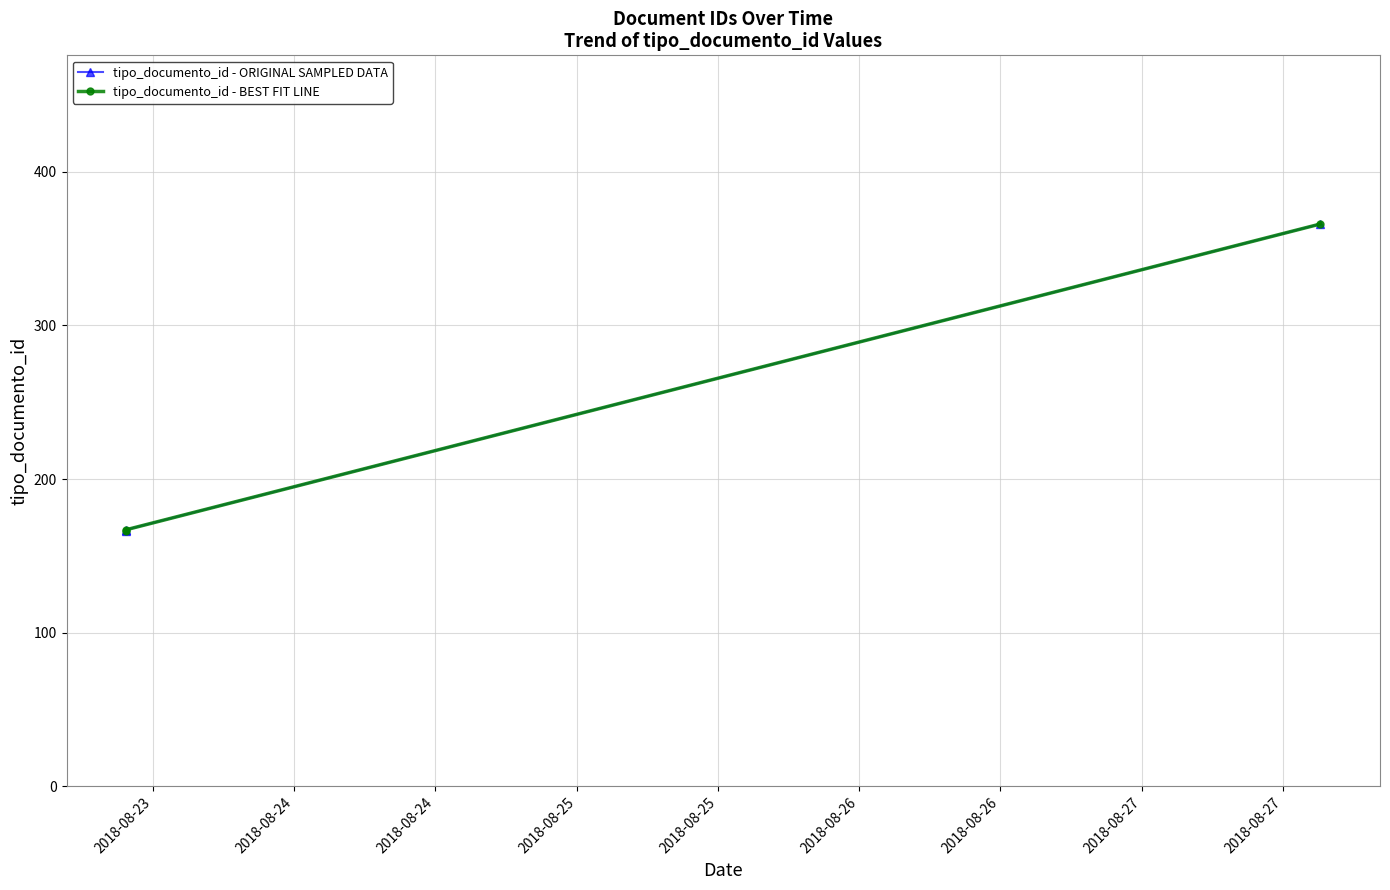

What is the average value of the tipo_documento_id - ORIGINAL SAMPLED DATA series?

233